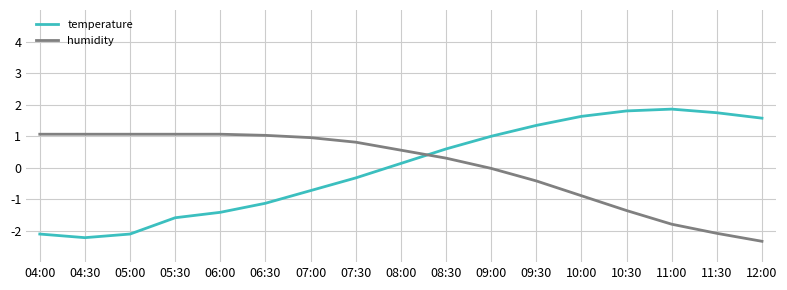

At how many categories does at least one series exceed 0?

17